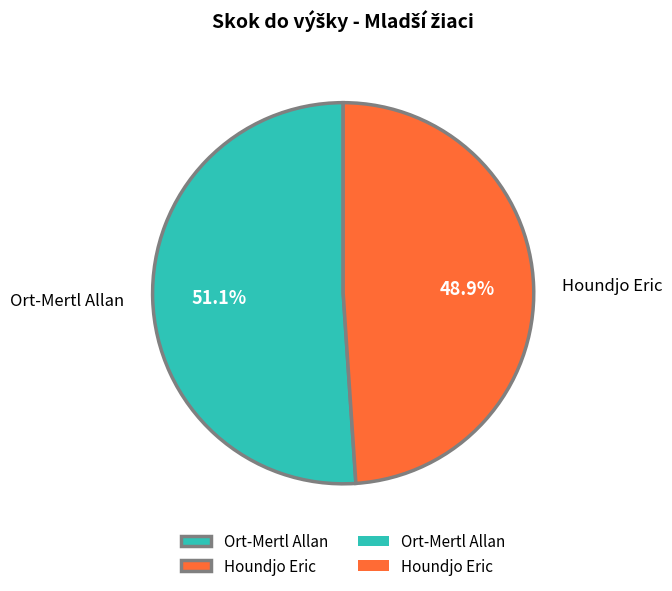

To the nearest percent, what portion does Houndjo Eric represent?

49%